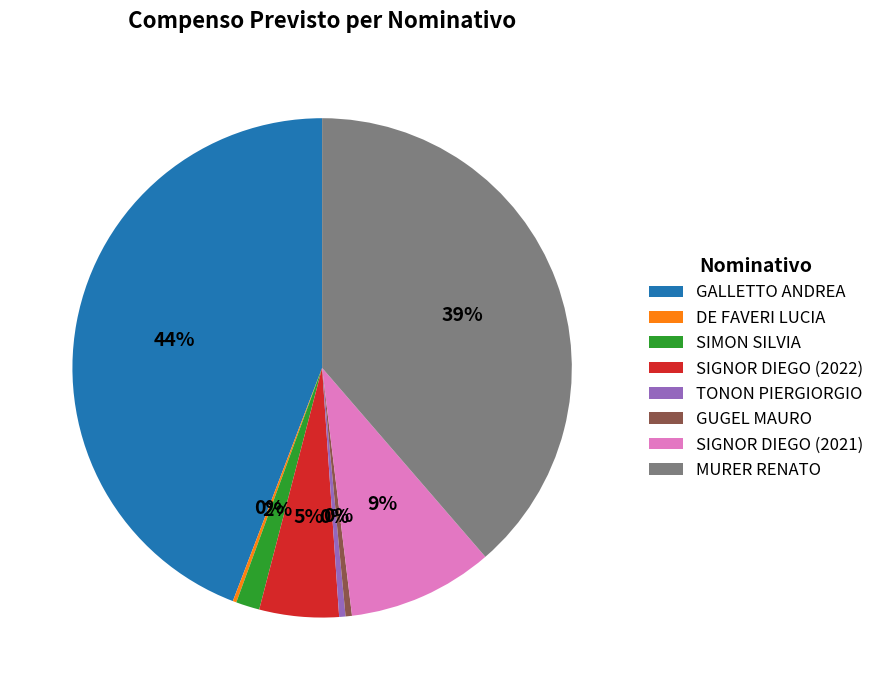

Does SIGNOR DIEGO (2022) represent more than half of the total?

No